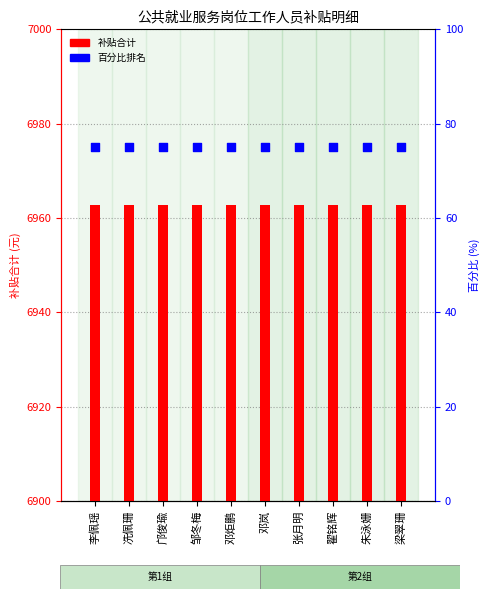

At which category is the sum across all series the highest?

李佩瑶